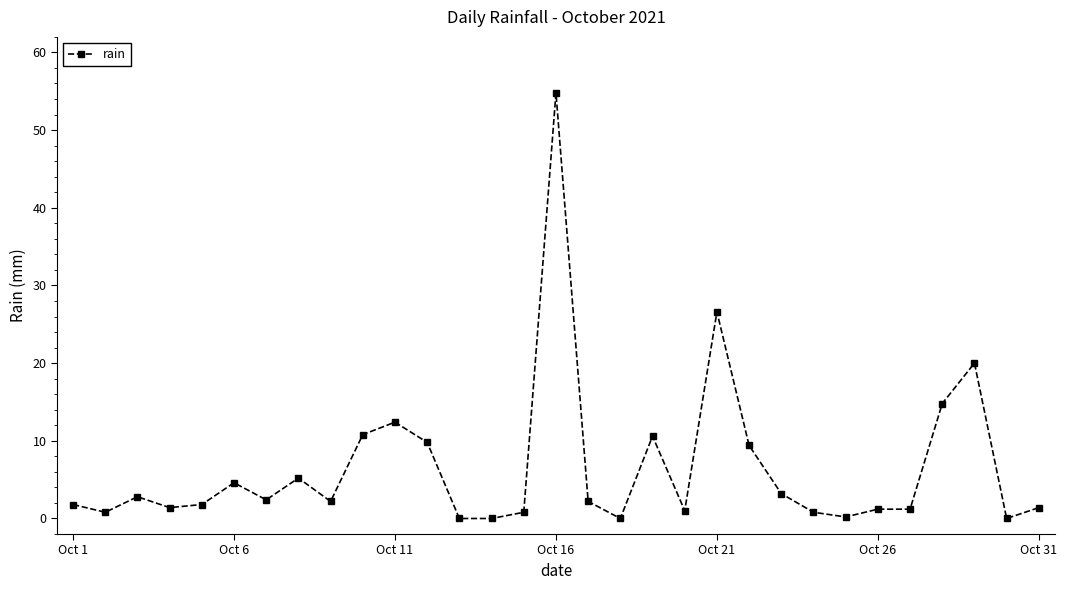

What is the average value?

6.6